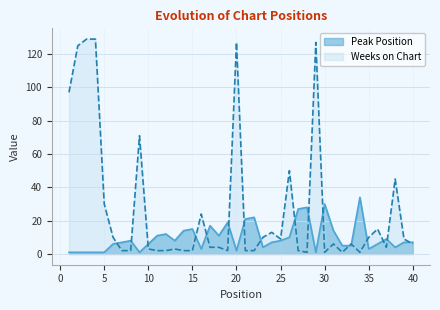

Which series has the largest total across all categories?

Weeks on Chart